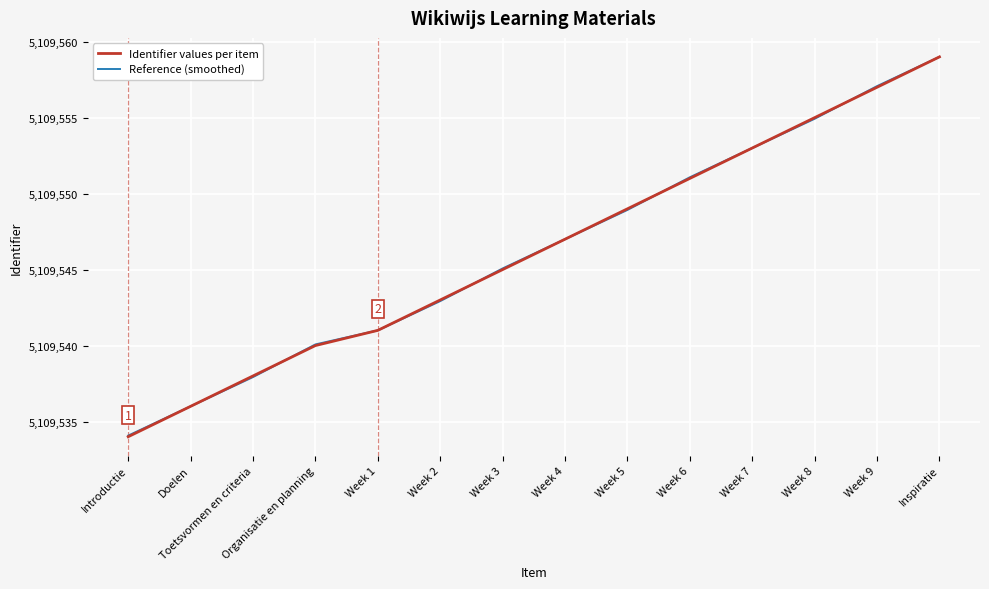

Reading left to right, list all the values displayed in this chart.

Identifier values per item: Introductie=5109534.0	Doelen=5109536.0	Toetsvormen en criteria=5109538.0	Organisatie en planning=5109540.0	Week 1=5109541.0	Week 2=5109543.0	Week 3=5109545.0	Week 4=5109547.0	Week 5=5109549.0	Week 6=5109551.0	Week 7=5109553.0	Week 8=5109555.0	Week 9=5109557.0	Inspiratie=5109559.0
Reference (smoothed): Introductie=5109534.1	Doelen=5109536.0	Toetsvormen en criteria=5109537.9	Organisatie en planning=5109540.1	Week 1=5109541.0	Week 2=5109542.9	Week 3=5109545.1	Week 4=5109547.0	Week 5=5109548.9	Week 6=5109551.1	Week 7=5109553.0	Week 8=5109554.9	Week 9=5109557.1	Inspiratie=5109559.0